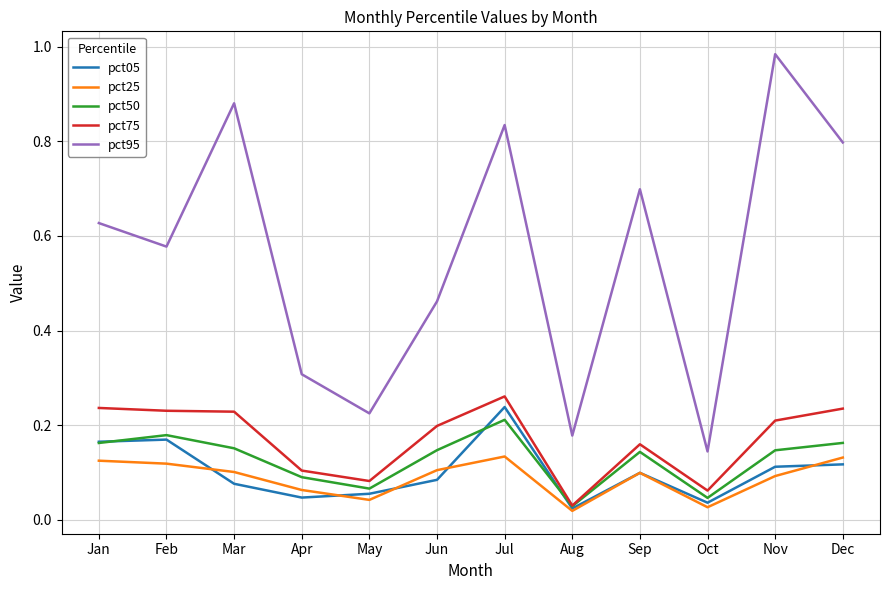

Which series has the largest range (max minus min)?

pct95